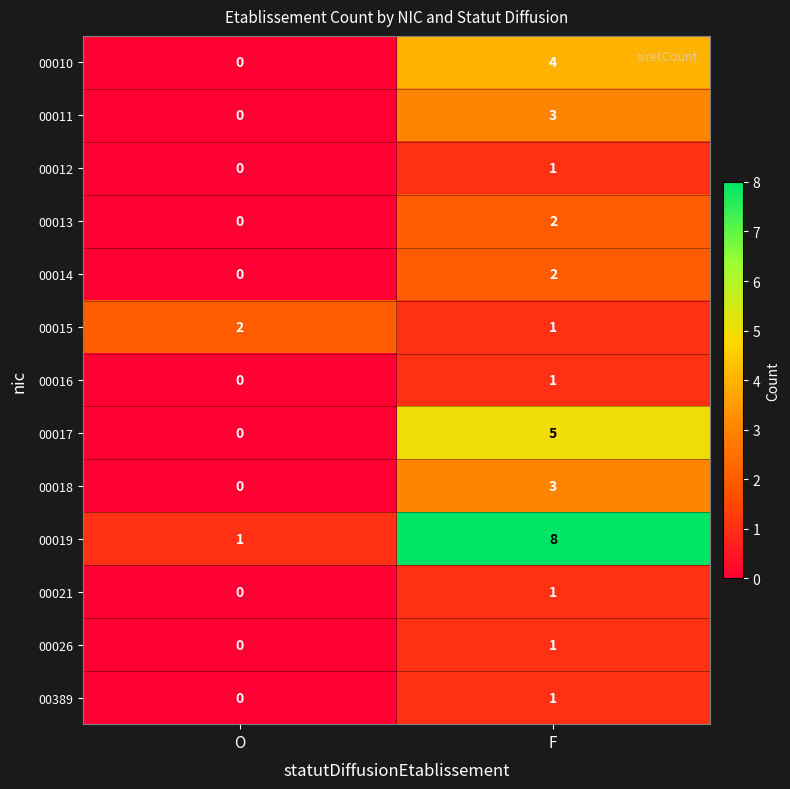

Is the value of 00010 at F greater than the value of 00011 at F?

Yes